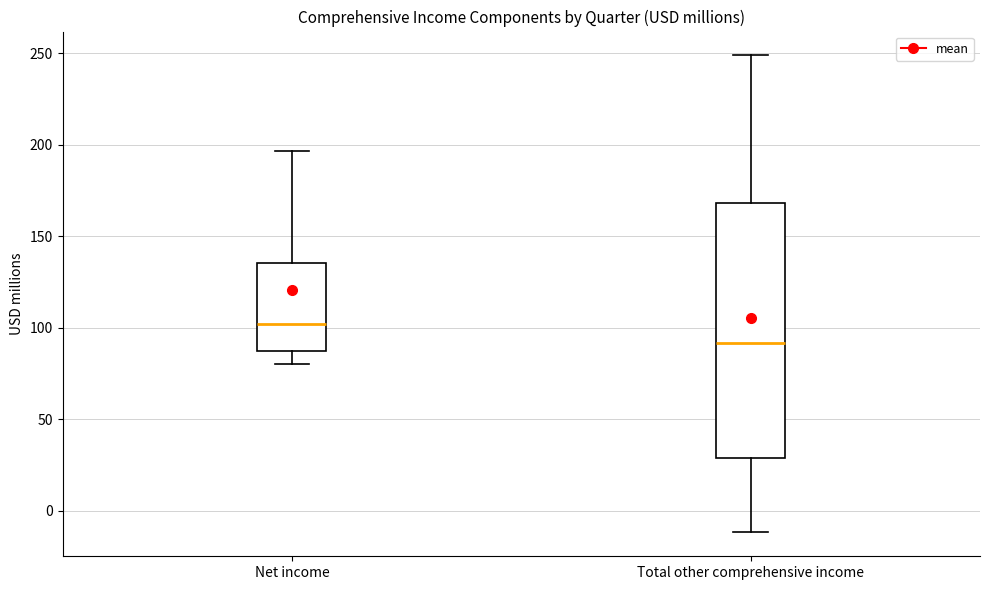

Reading left to right, transcribe this box plot: for each box, give where its median line is, the range the box spans, and where its two whiskers end, as read against the y-axis. The values are not printed on the chart, so give them approximately, as read against the axis.

Net income: median 100, box 85 to 135, whiskers 80 to 195
Total other comprehensive income: median 90, box 30 to 170, whiskers -10 to 250